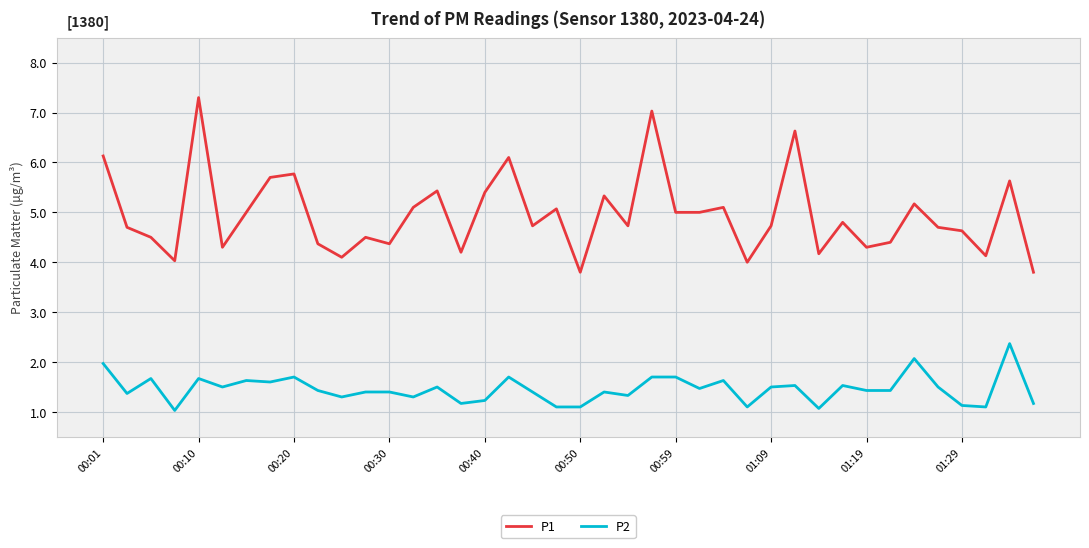

What is the maximum value shown in the chart?

7.3